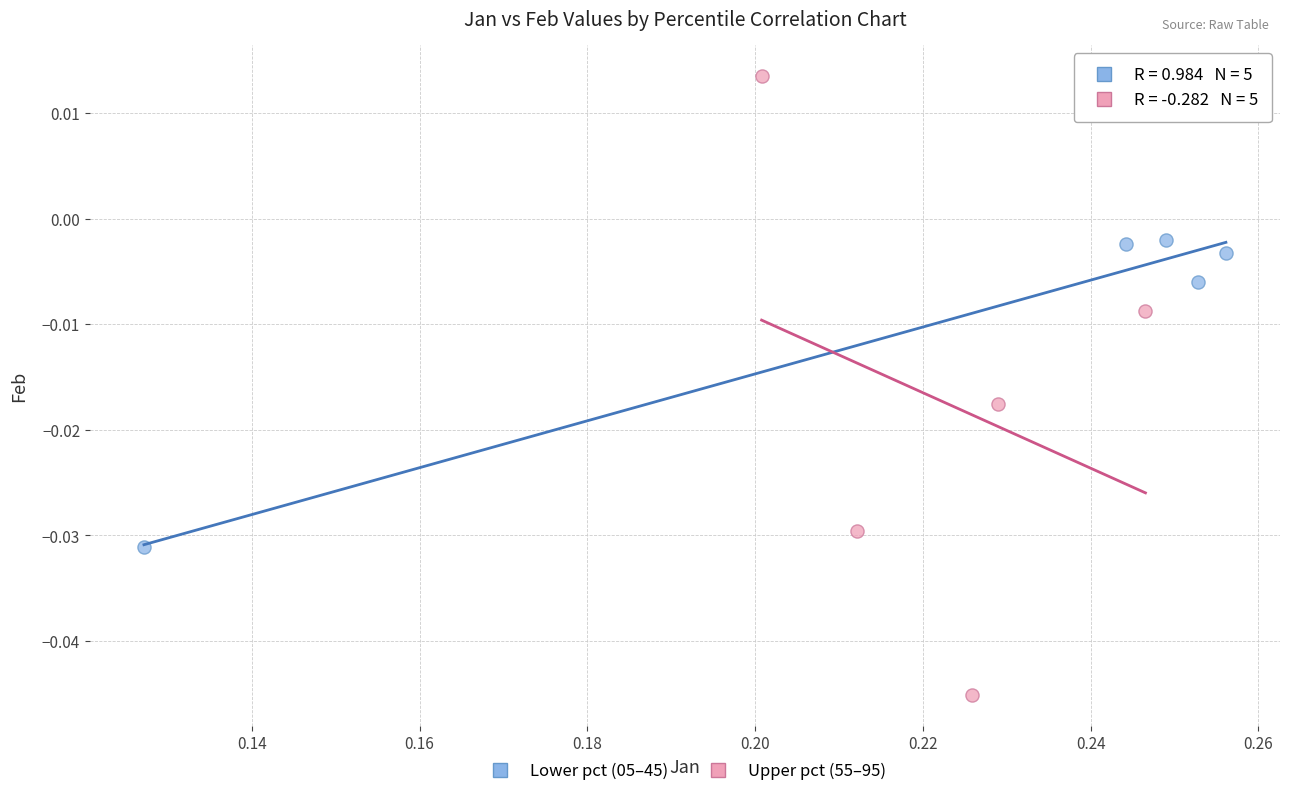

Which series contains the highest Y value?

Upper pct (55–95)